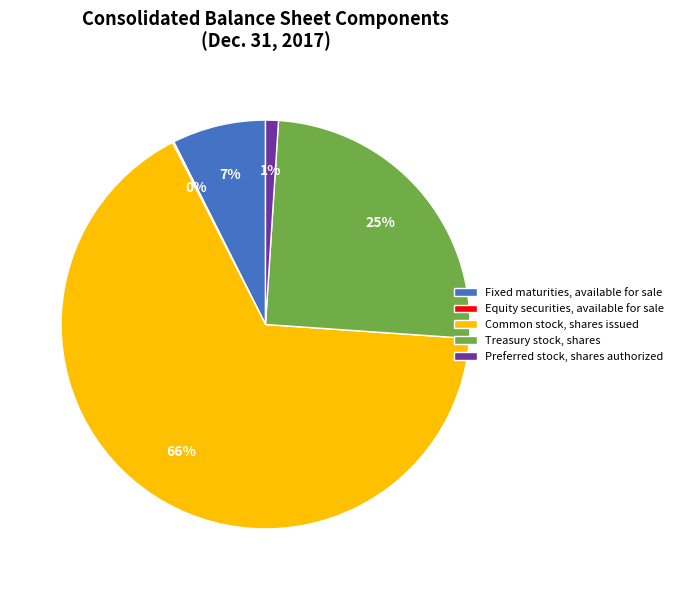

Which has a higher value, Fixed maturities, available for sale or Preferred stock, shares authorized?

Fixed maturities, available for sale